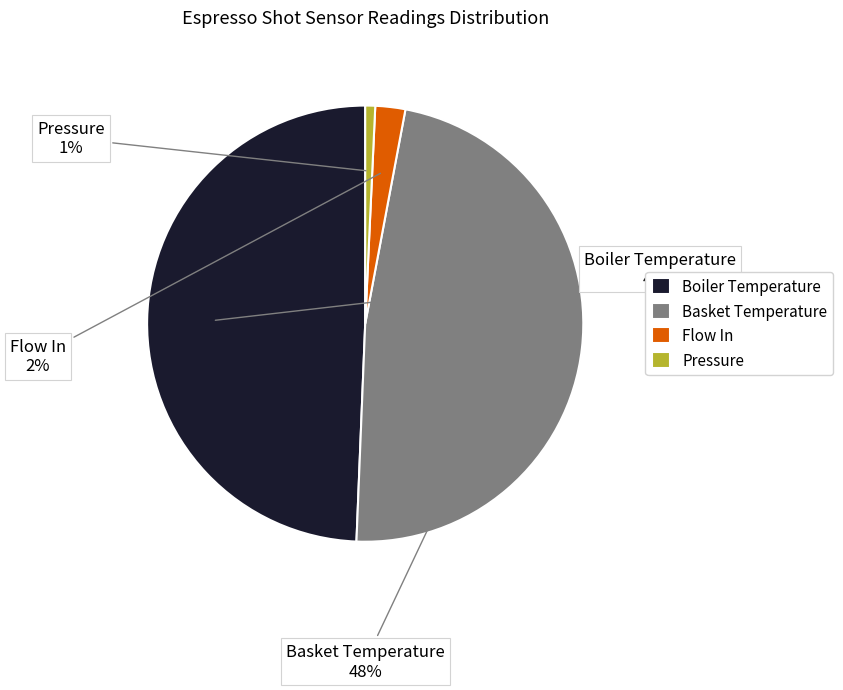

Does Basket Temperature represent more than half of the total?

No